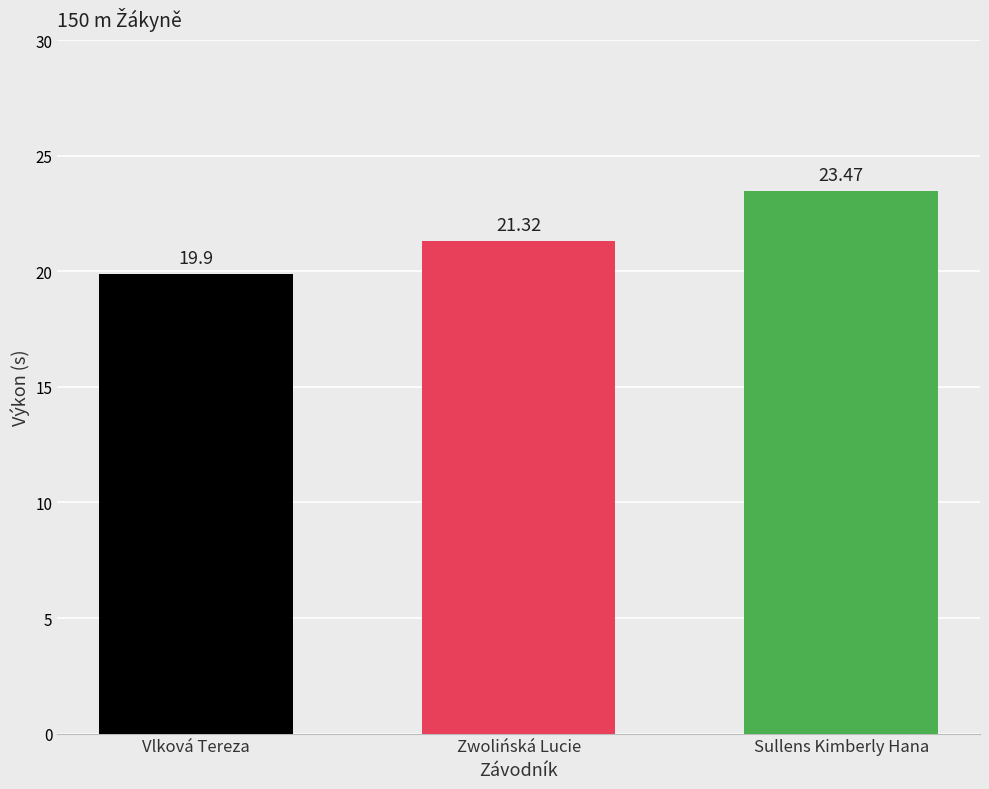

What is the value of the 3rd bar from the left?

23.5